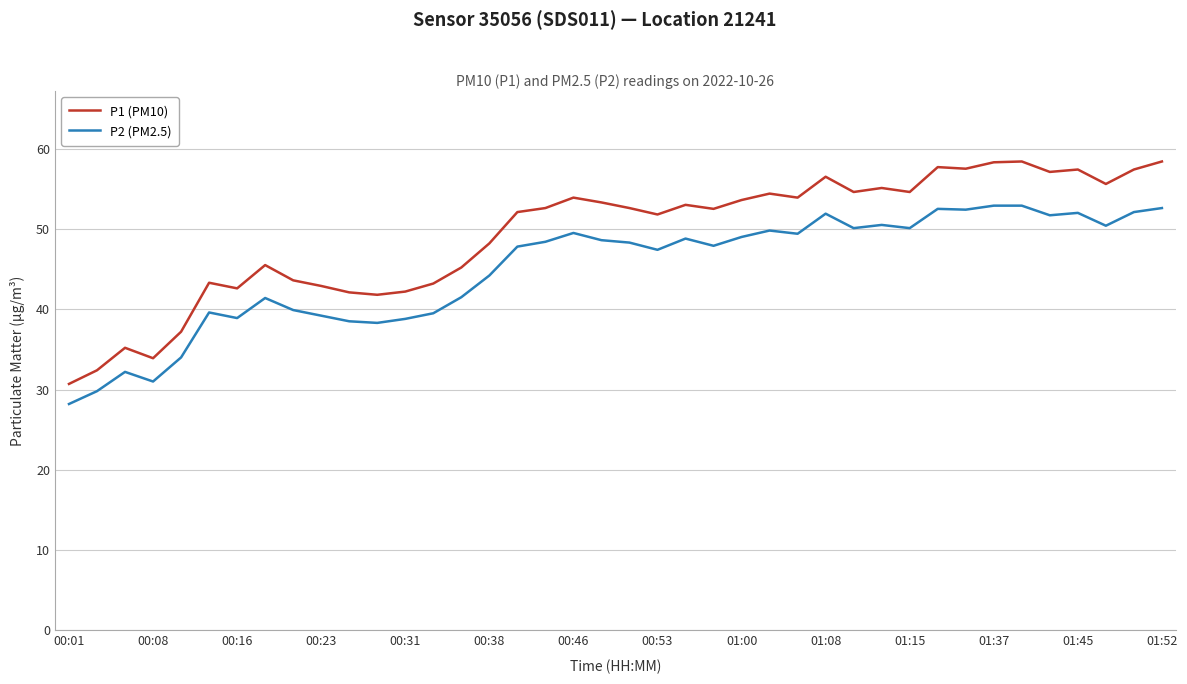

Which series has the widest spread of values?

P1 (PM10)